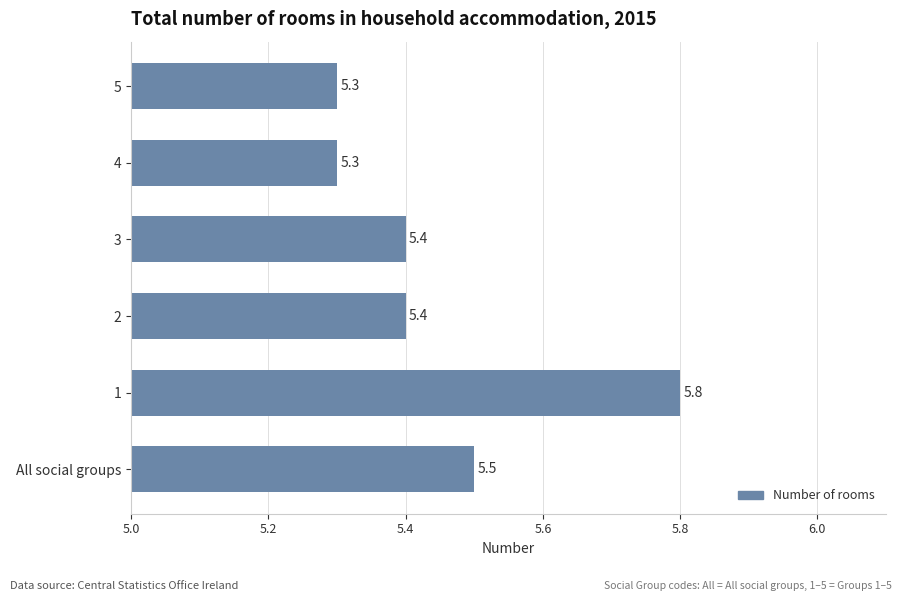

What is the change in value from All social groups to 1?

+0.3